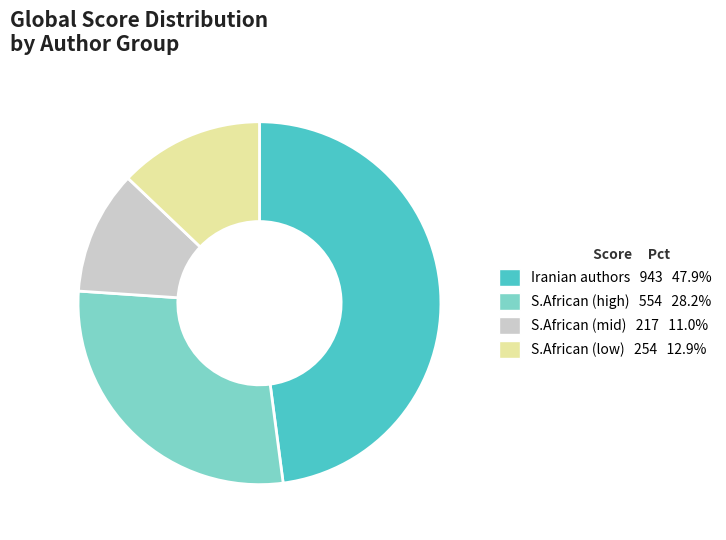

Is there a majority slice in this chart?

No